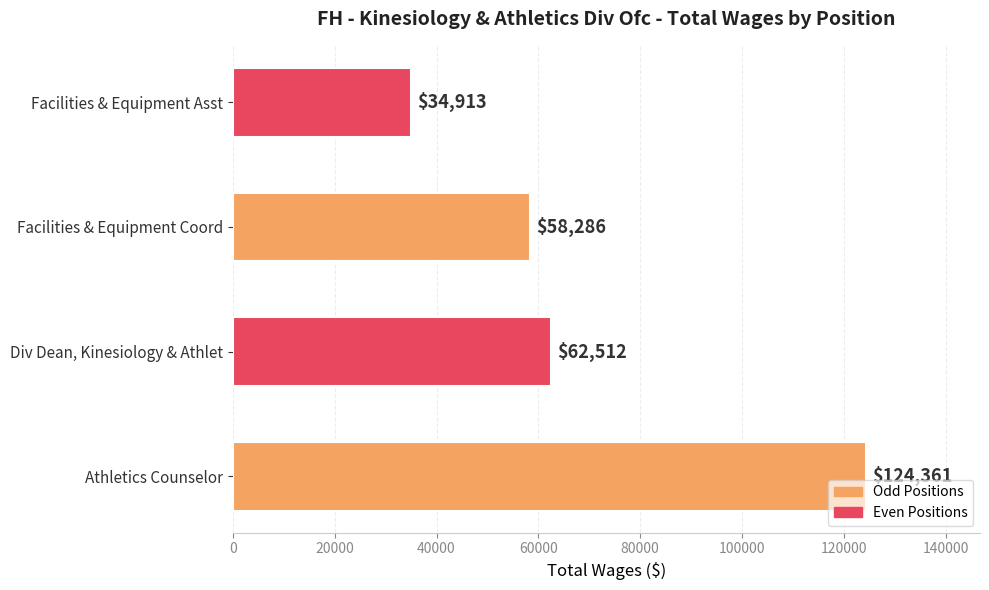

What is the difference between the maximum and minimum values?

89448